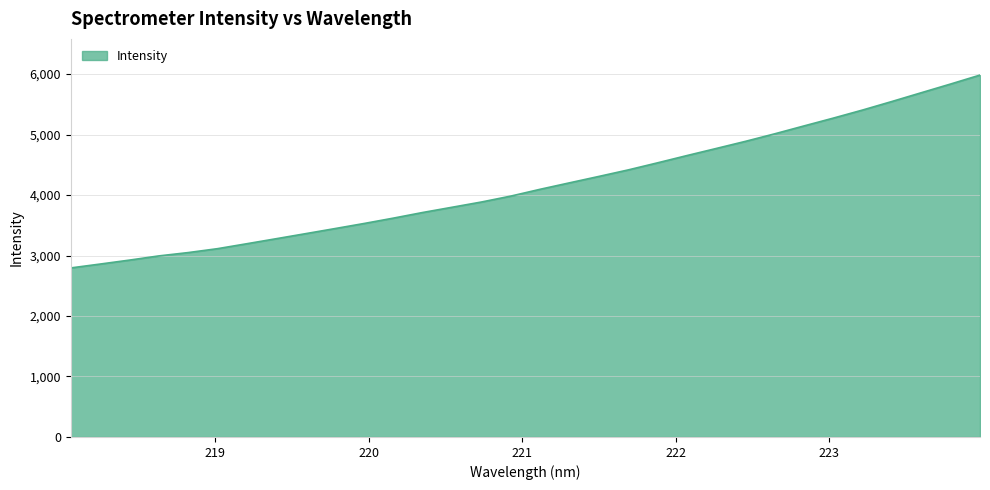

How many values are below 4095?

16